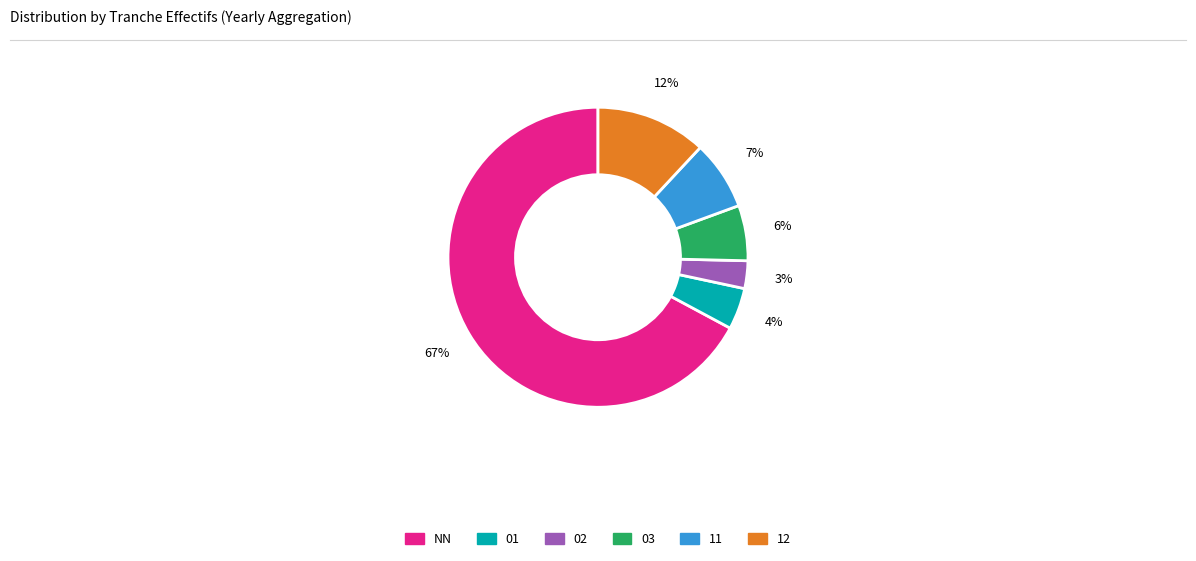

Does any single category account for the majority?

Yes